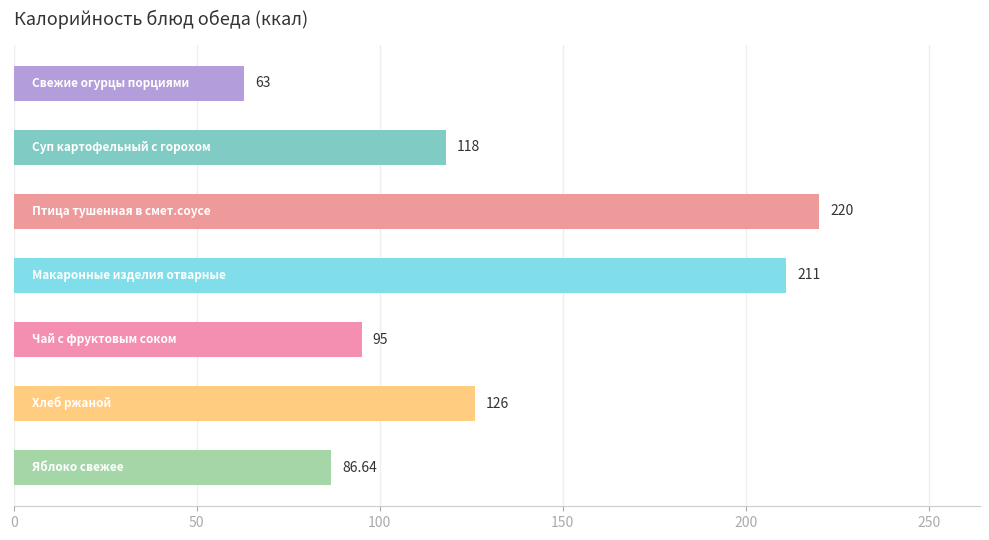

What is the average value?

131.4